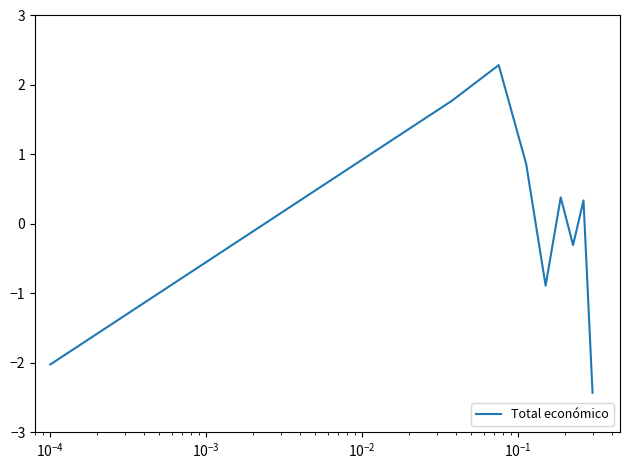

How many positive values are there?

5